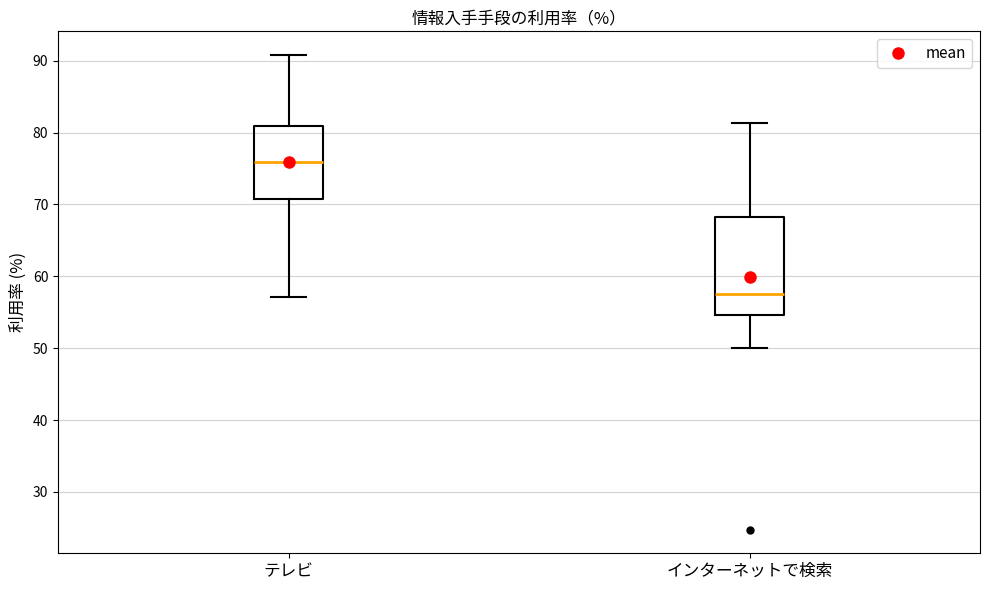

Which box is the tallest, from its lower edge to its upper edge?

インターネットで検索